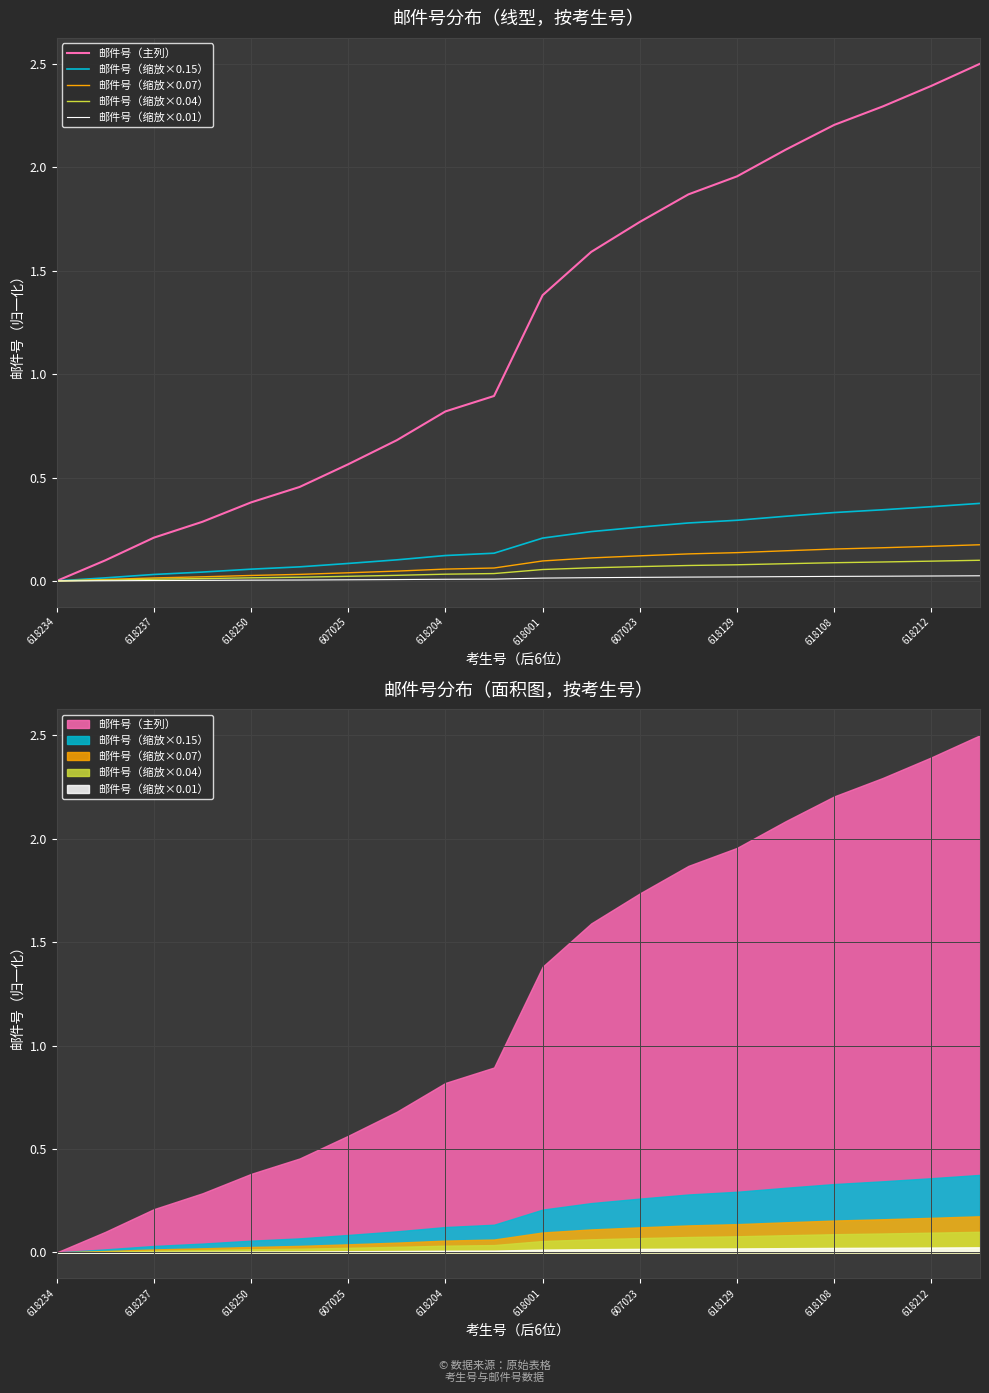

At how many categories does at least one series exceed 0?

19